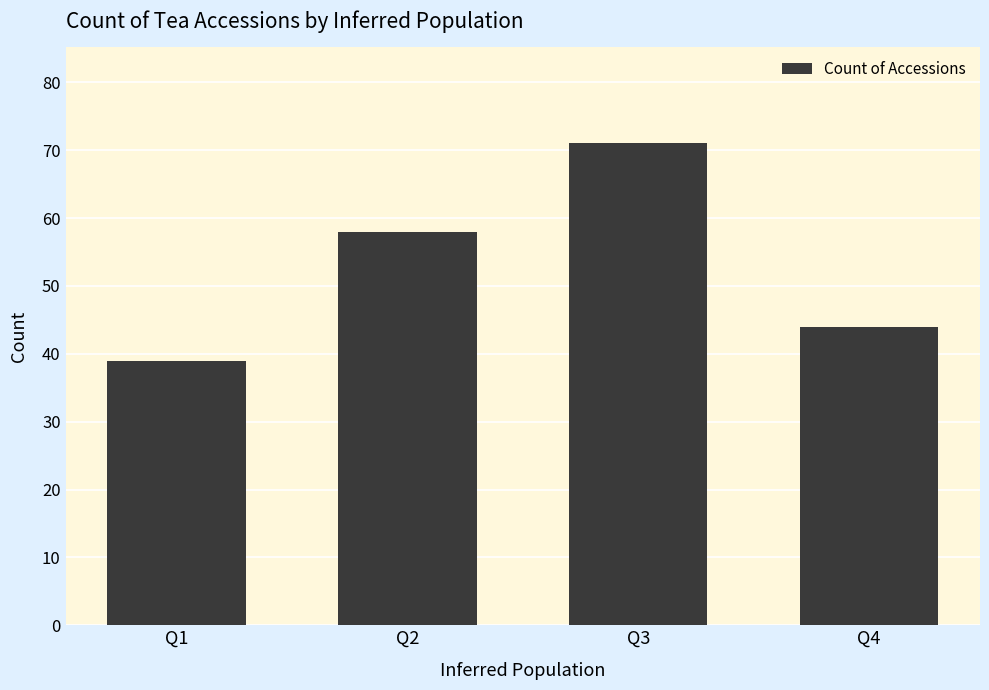

Which label corresponds to the largest value in the chart?

Q3